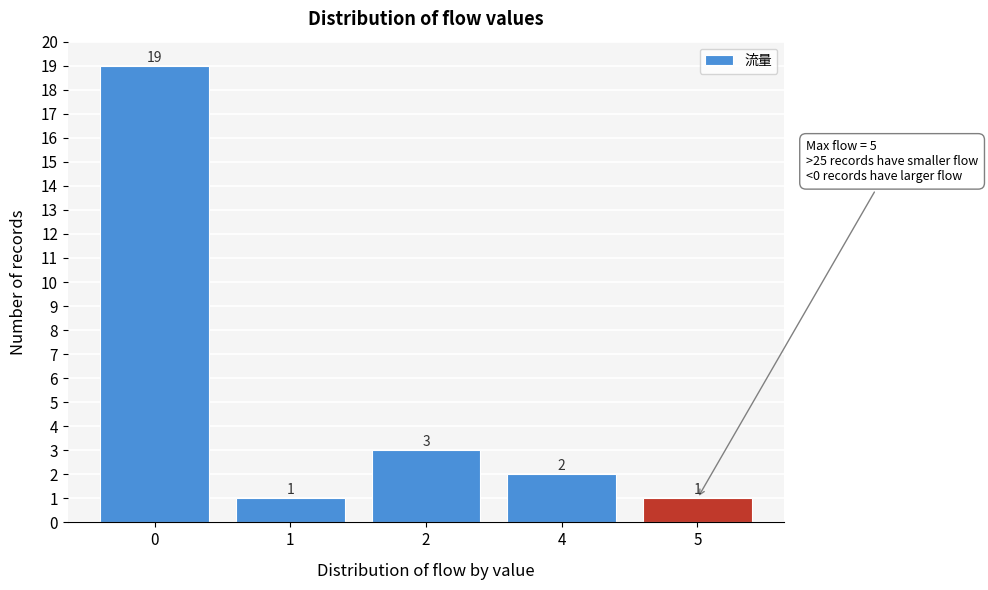

Reading left to right, extract all data points from this chart.

19	1	3	2	1